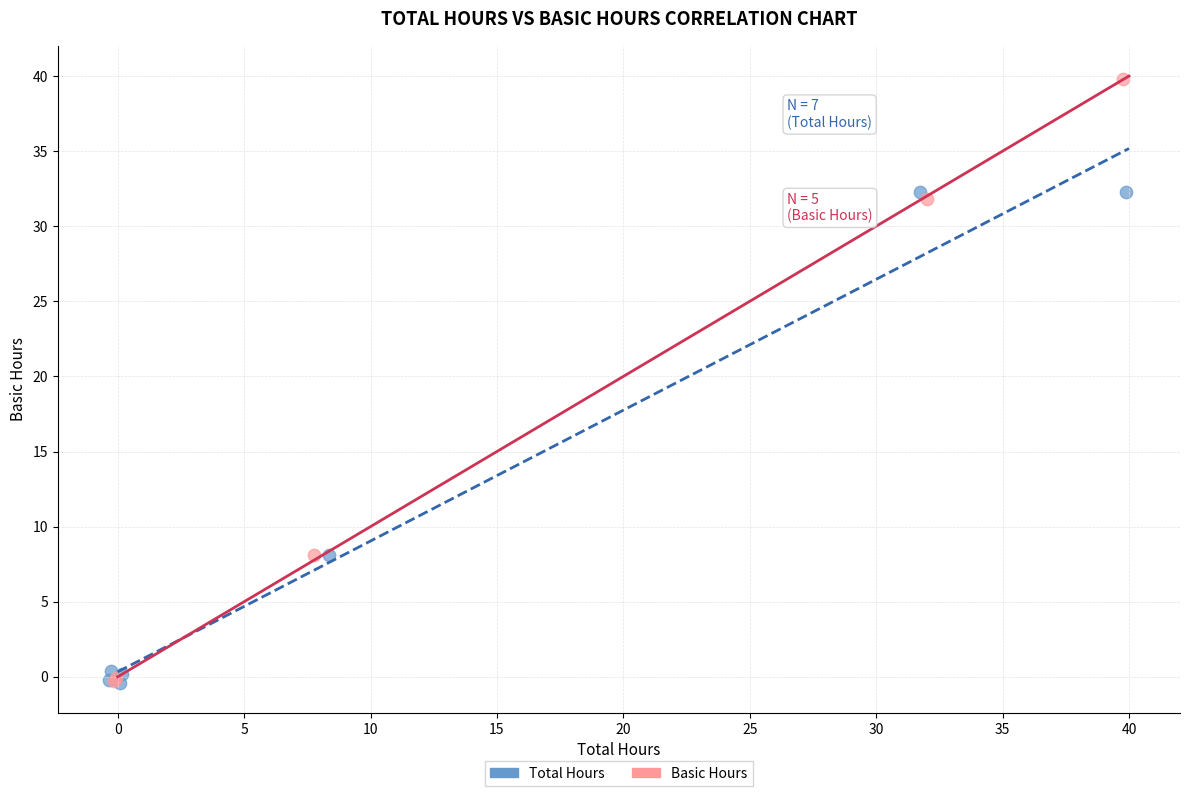

Which series reaches the maximum Y coordinate?

Basic Hours